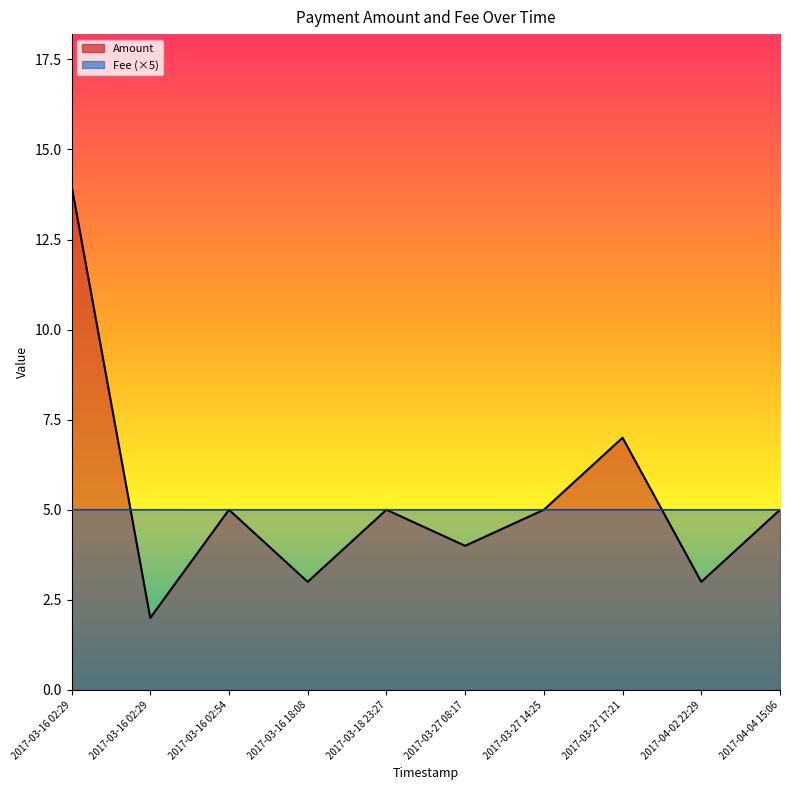

True or false: Fee has a value of 5.0 at 2017-03-16 18:08.

True